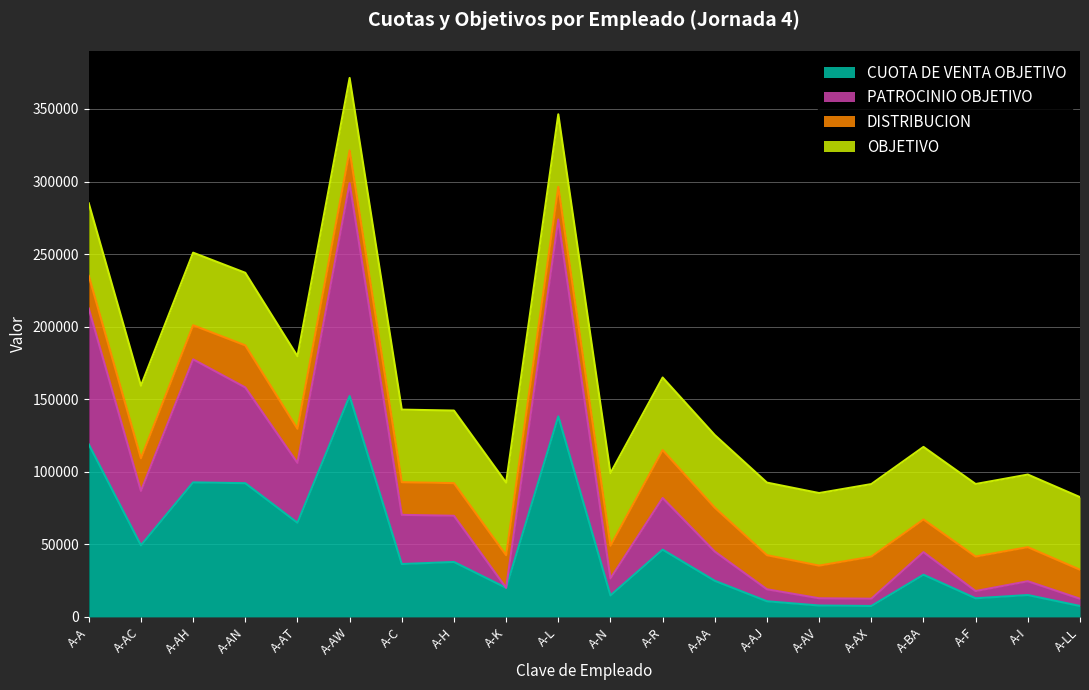

The CUOTA DE VENTA OBJETIVO series shows 10755.0 at A-AJ. True or false?

True